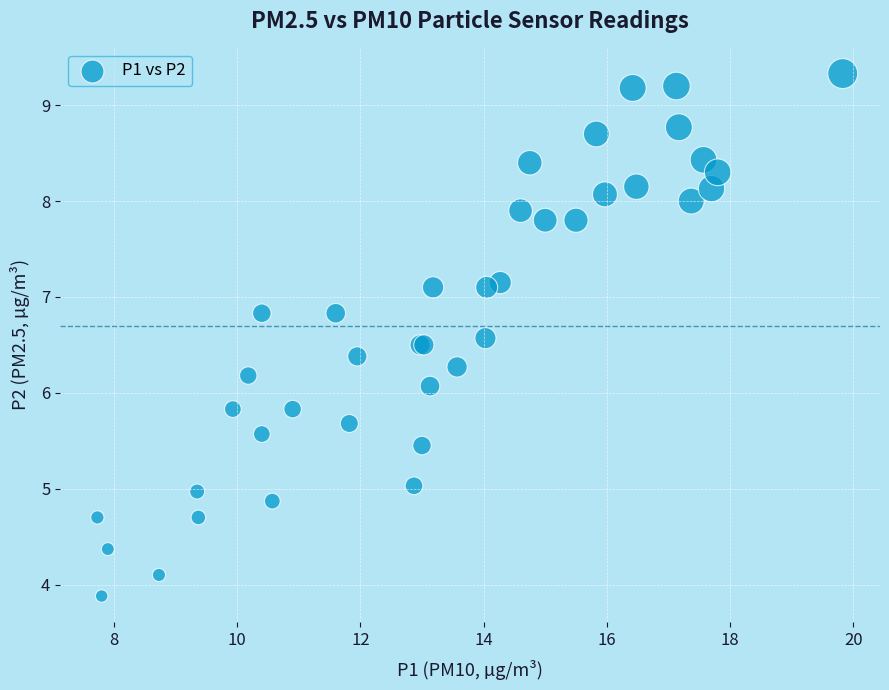

What Y value in the scatter plot is closest to 6?

6.1